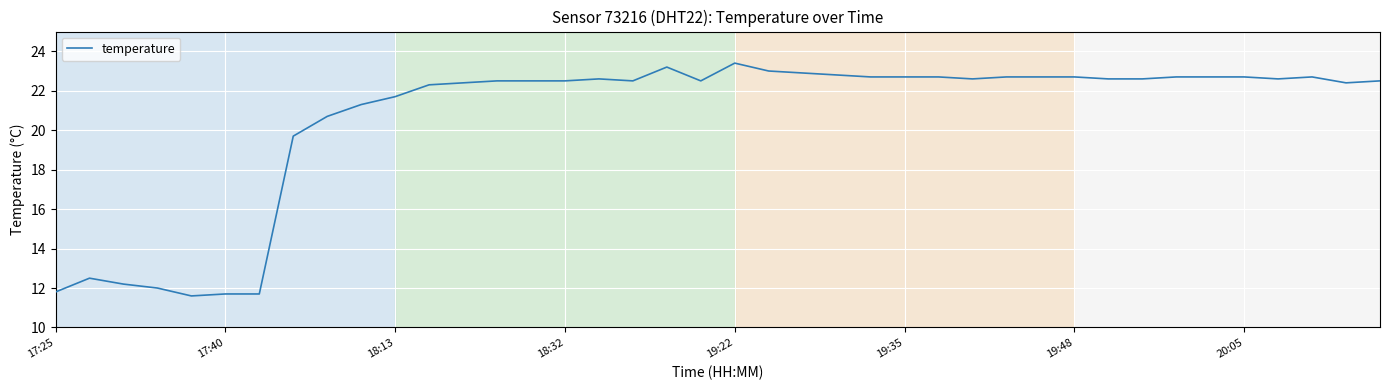

What is the difference between the maximum and minimum values?

11.8